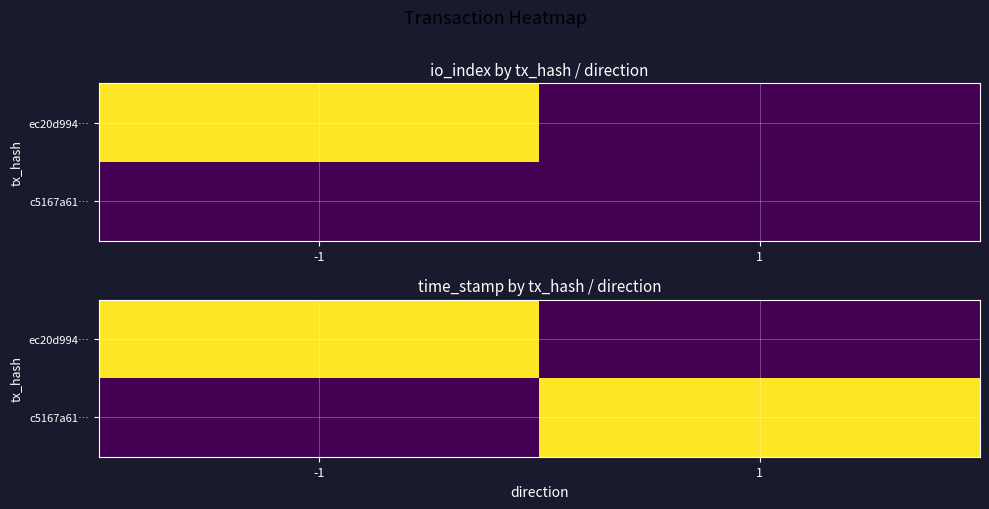

At -1, list the series in order from smallest to largest.

c5167a61…, ec20d994…